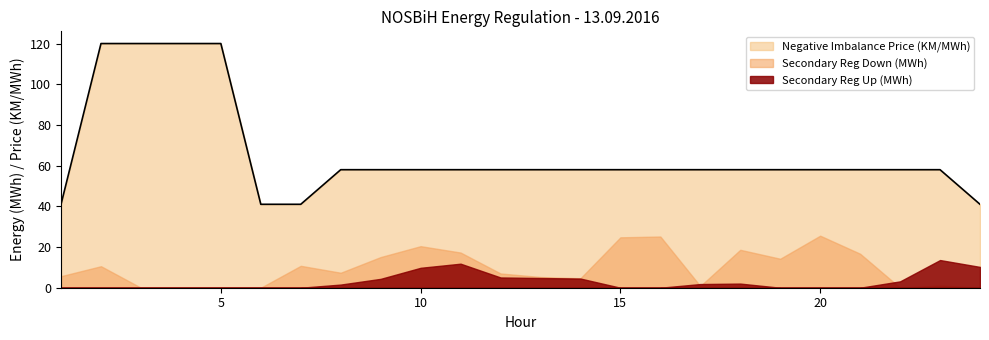

Reading left to right, transcribe all the data shown in this chart.

Secondary Reg Up (MWh): 0.0	0.0	0.0	0.0	0.0	0.0	0.0	1.5	4.4	9.8	11.8	5.0	4.8	4.5	0.0	0.0	1.8	2.0	0.0	0.0	0.0	3.1	13.6	10.2
Secondary Reg Down (MWh): 5.7	10.6	0.0	0.0	0.0	0.0	10.8	7.4	15.1	20.4	17.3	7.0	5.3	4.7	24.8	25.2	0.8	18.6	14.2	25.6	16.7	0.0	1.1	0.0
Negative Imbalance Price (KM/MWh): 41.0	120.0	120.0	120.0	120.0	41.0	41.0	58.0	58.0	58.0	58.0	58.0	58.0	58.0	58.0	58.0	58.0	58.0	58.0	58.0	58.0	58.0	58.0	41.0